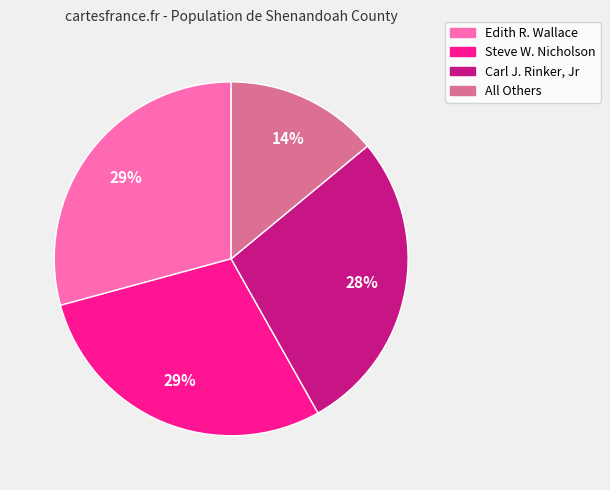

Which slice is the smallest?

All Others